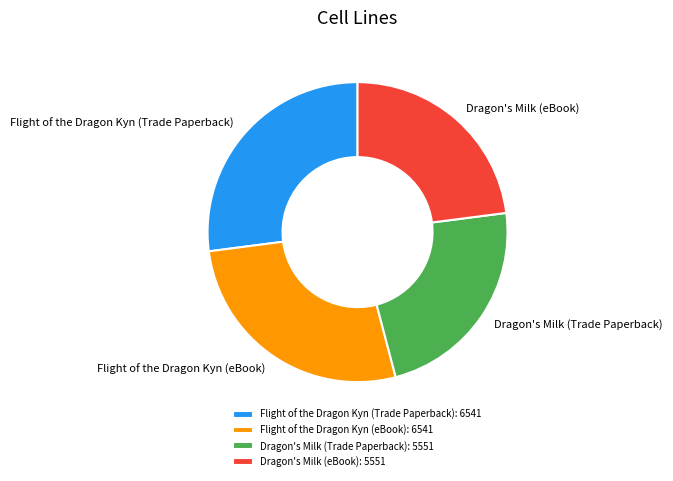

Is there a majority slice in this chart?

No